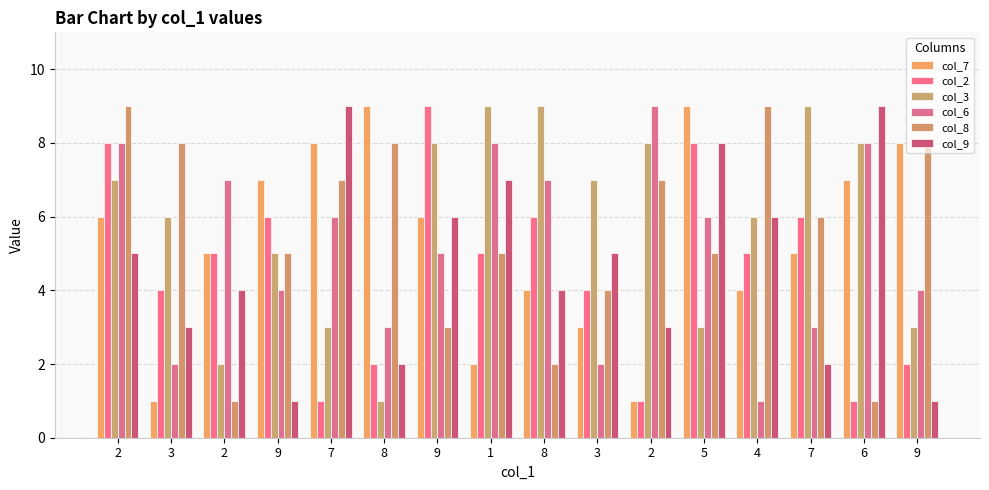

What is the difference between the maximum and minimum values in the col_7 series?

8